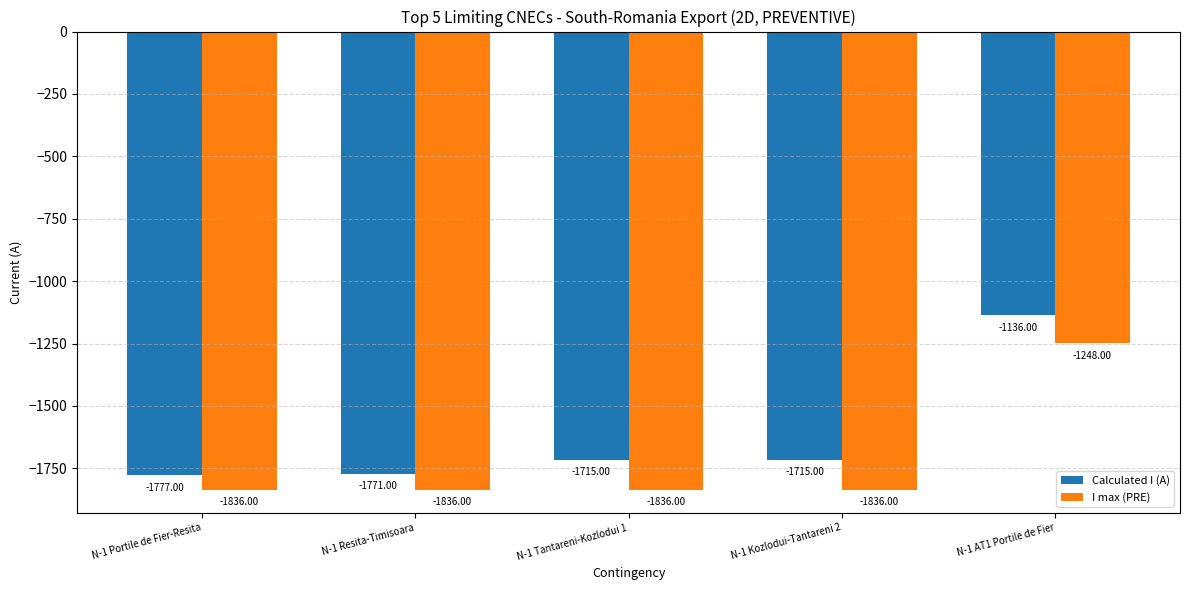

What is the average value of the I max (PRE) series?

-1718